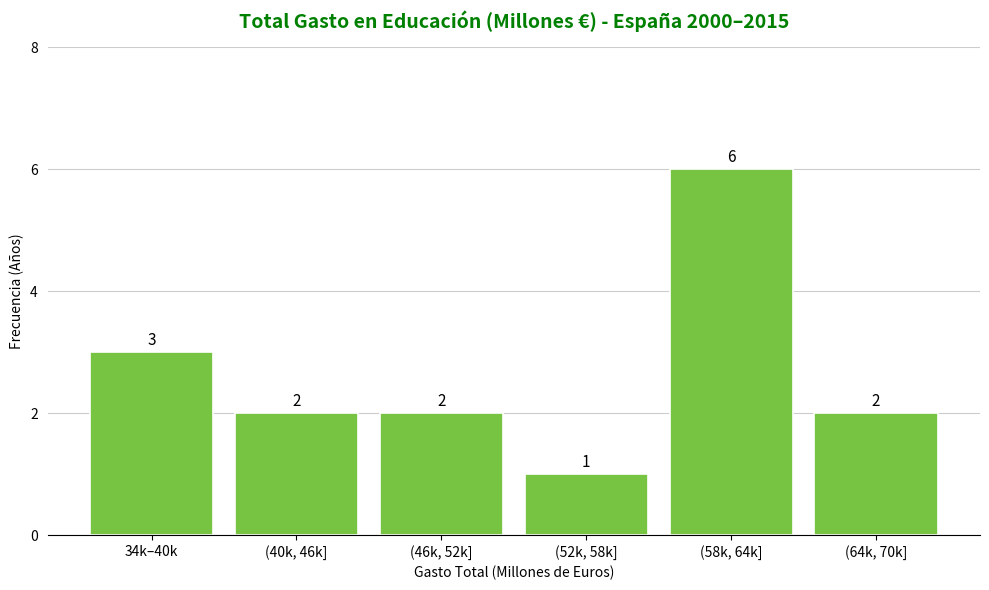

Reading left to right, extract all data points from this chart.

34k–40k=3	(40k, 46k]=2	(46k, 52k]=2	(52k, 58k]=1	(58k, 64k]=6	(64k, 70k]=2